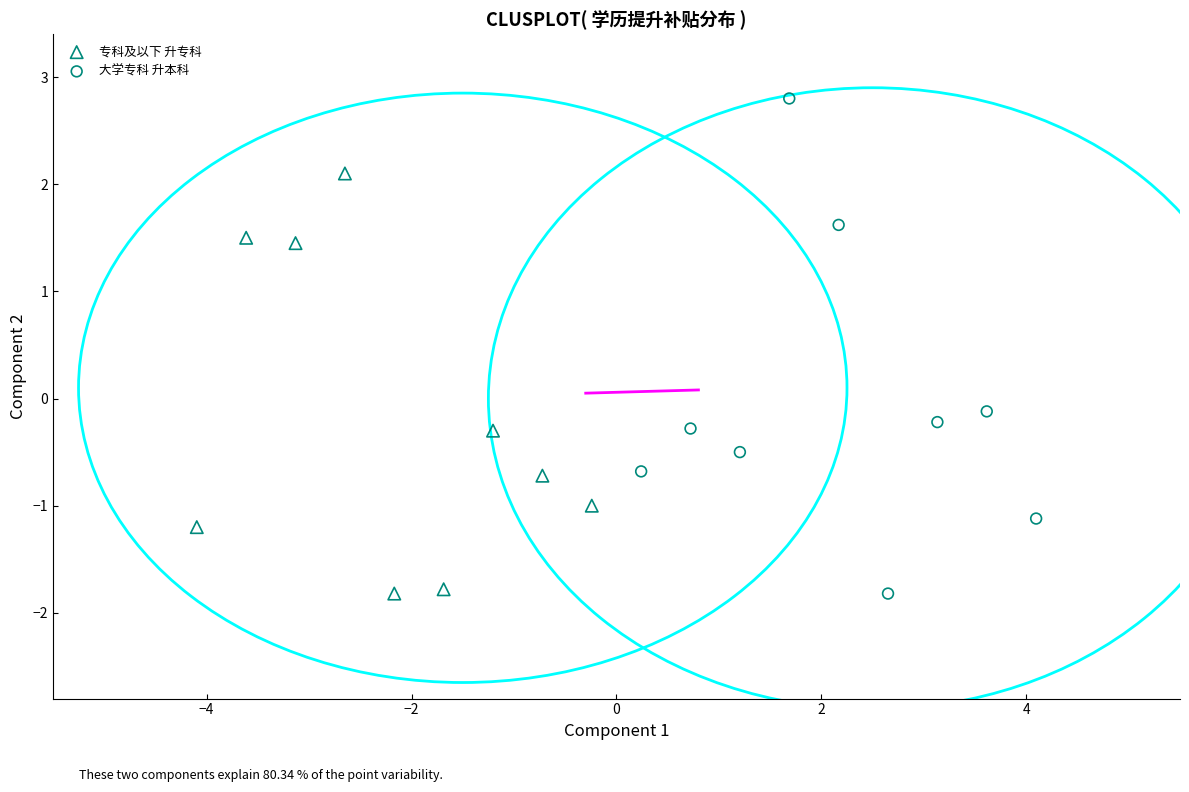

Which series contains the highest Y value?

大学专科 升本科